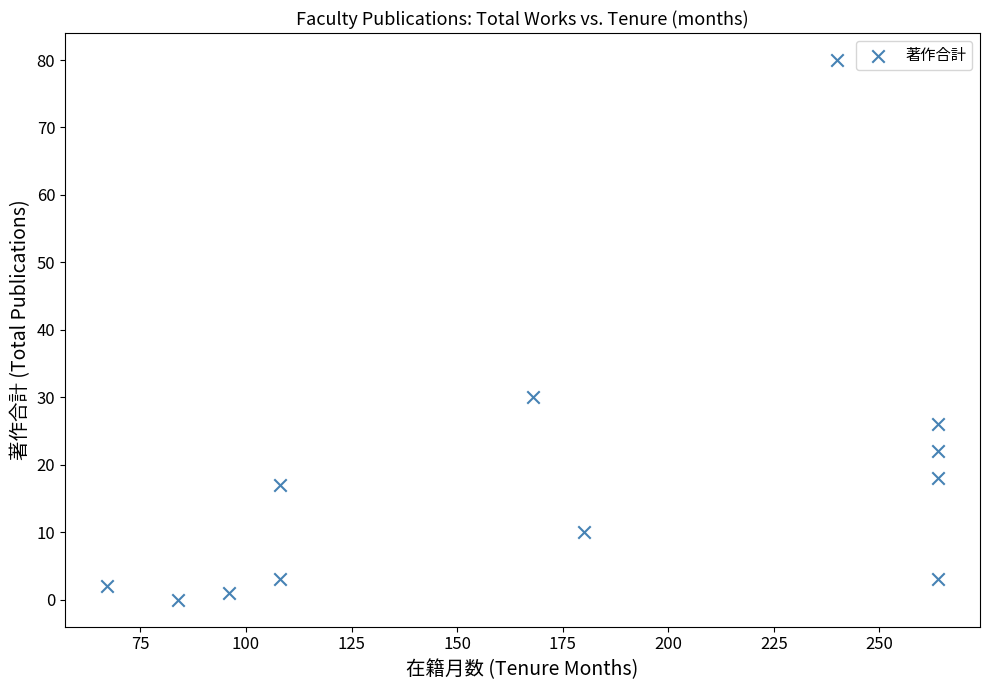

What is the average Y value?

18